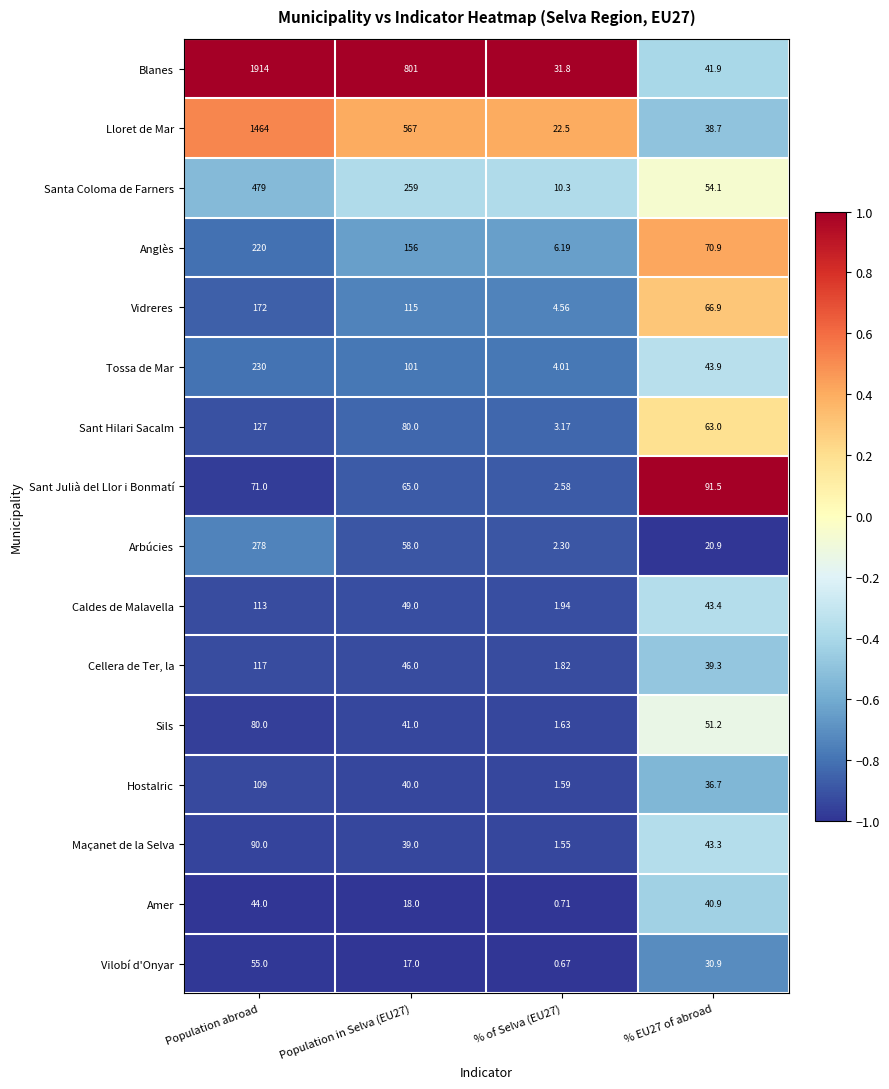

At % of Selva (EU27), list the series in order from smallest to largest.

Vilobí d'Onyar, Amer, Maçanet de la Selva, Hostalric, Sils, Cellera de Ter, la, Caldes de Malavella, Arbúcies, Sant Julià del Llor i Bonmatí, Sant Hilari Sacalm, Tossa de Mar, Vidreres, Anglès, Santa Coloma de Farners, Lloret de Mar, Blanes